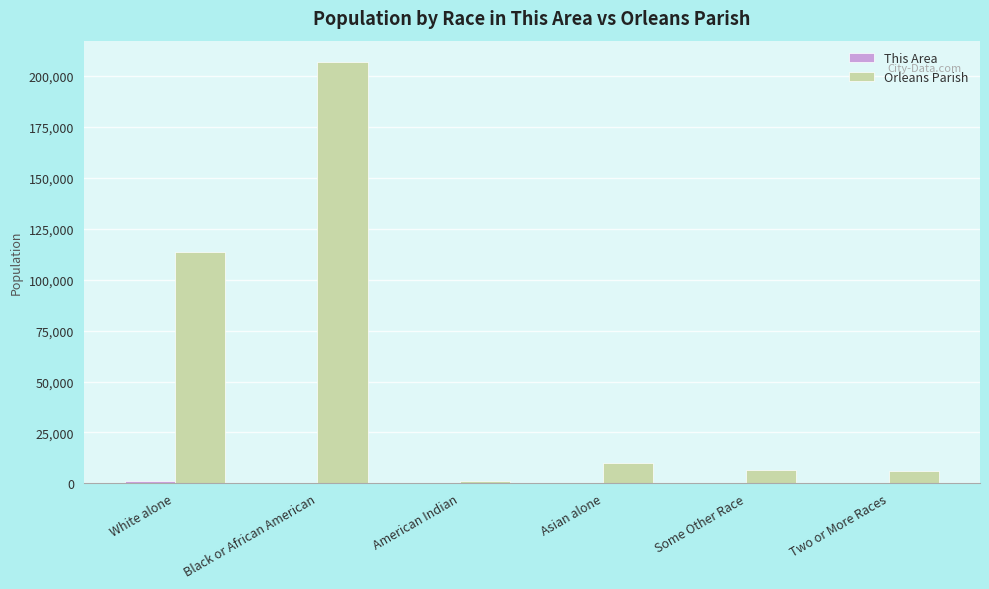

What is the total value across all series at Asian alone?

9990